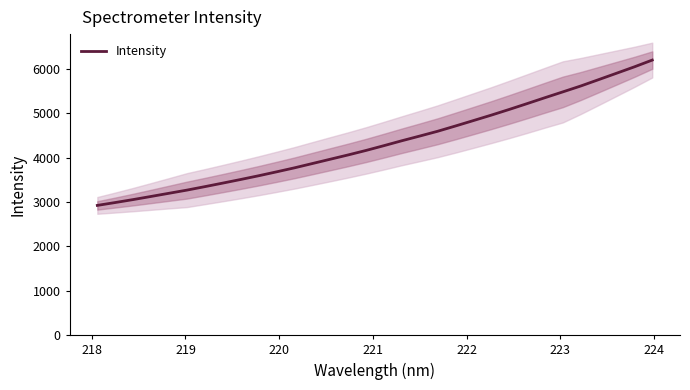

What is the minimum value for Intensity?

2924.3